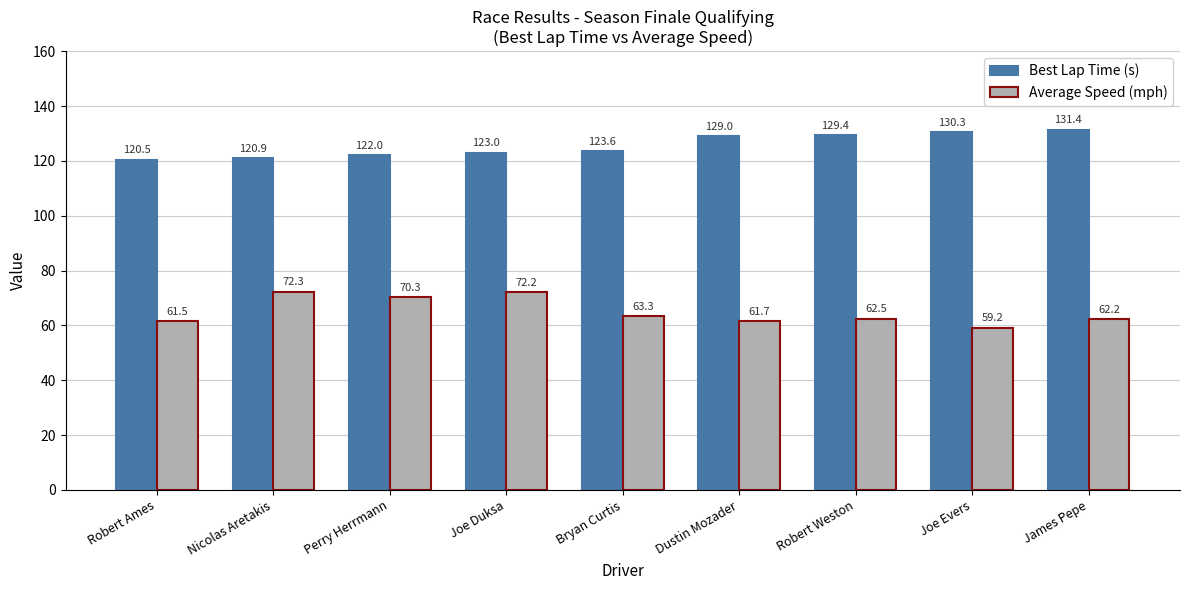

What position from the left is James Pepe?

9